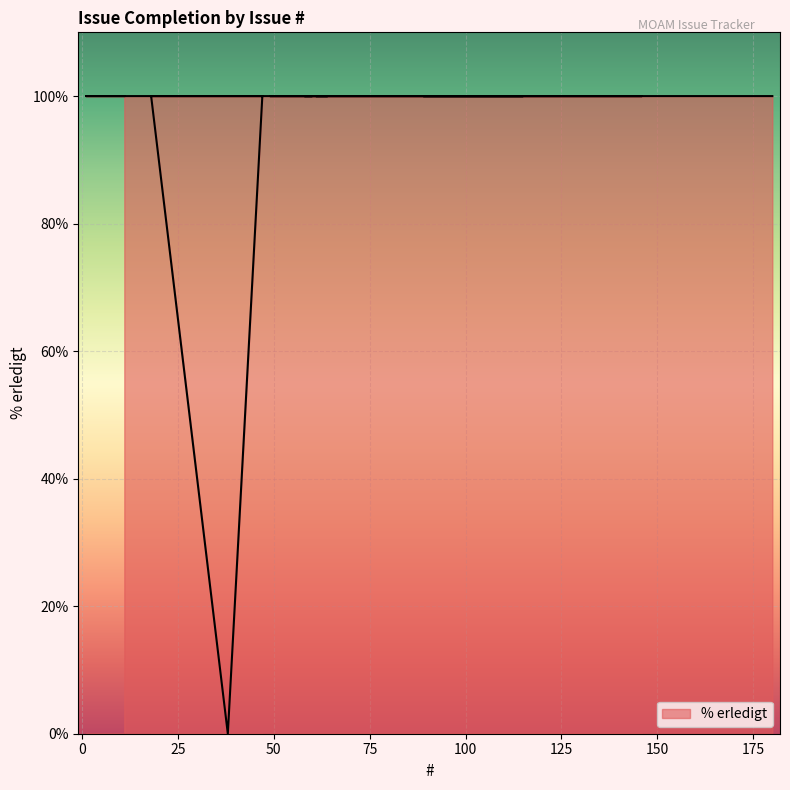

How many data points does each series have?

40